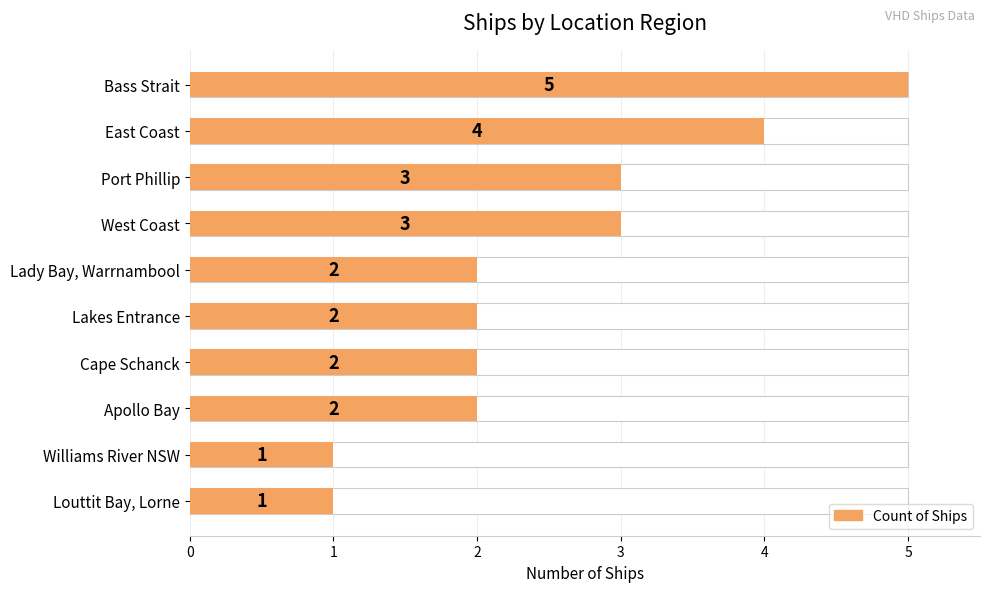

What is the change in value from East Coast to Williams River NSW?

-3